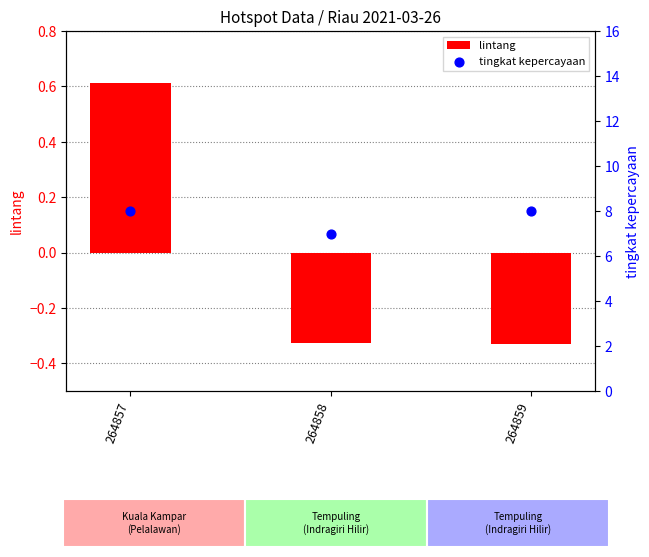

Which series contains the highest Y value?

tingkat kepercayaan